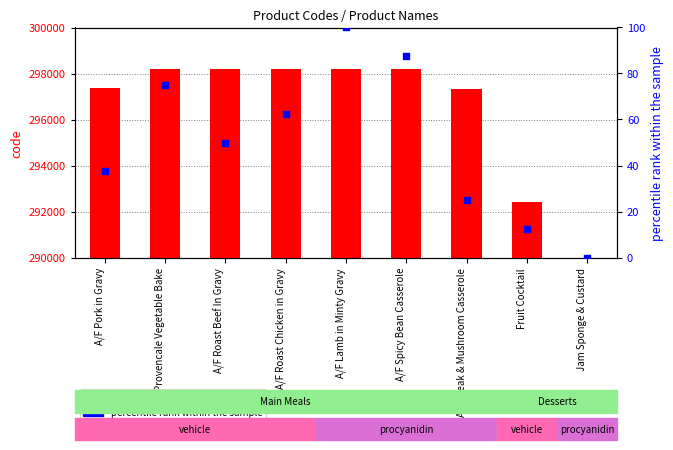

What are all the series names shown in the legend?

code, percentile rank within the sample